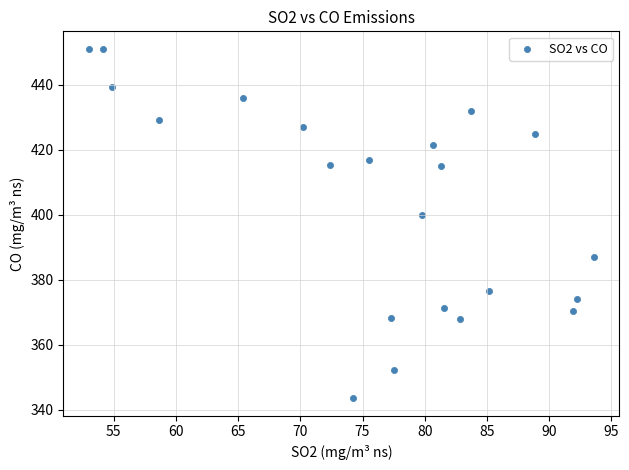

What Y value in the scatter plot is closest to 397?

399.9